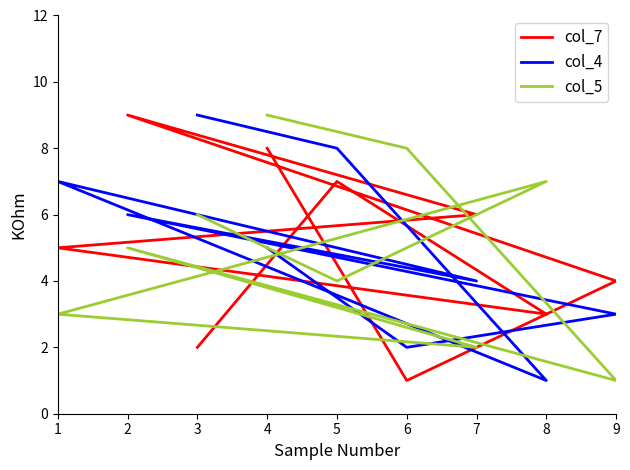

How many data points does each series have?

9